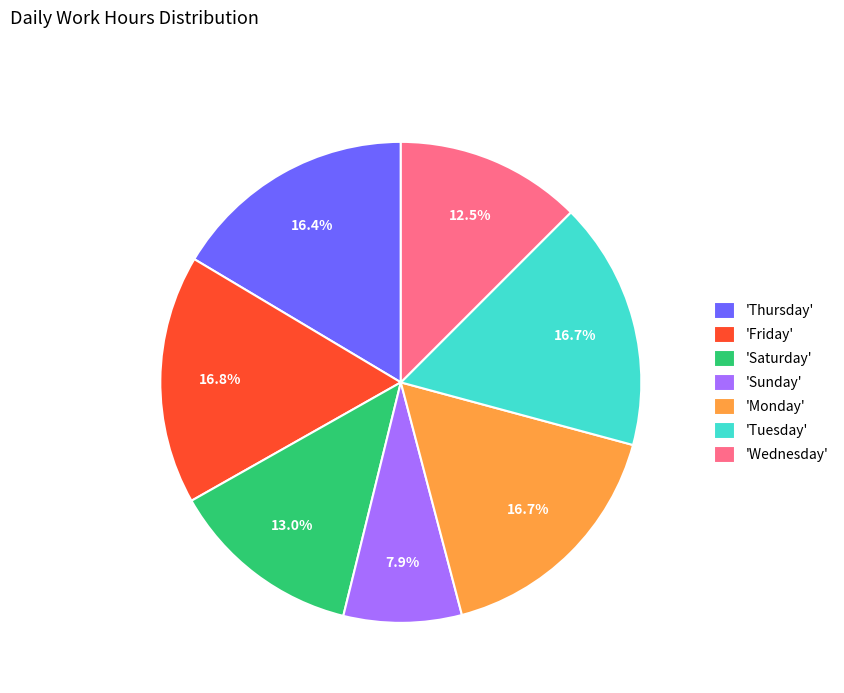

What is the ratio of the value at 'Monday' to the value at 'Thursday'?

1.0